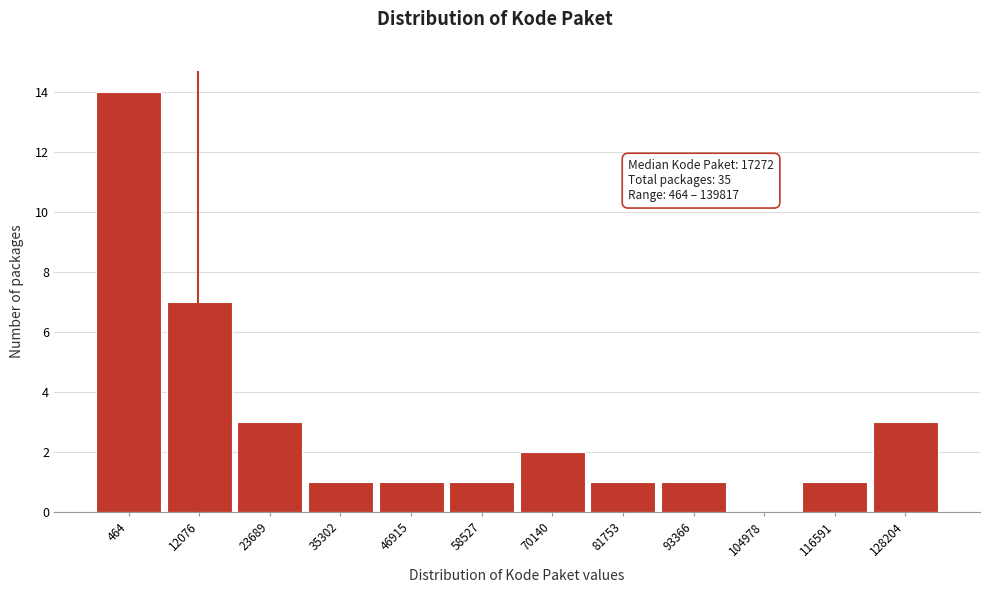

Reading left to right, list all the values displayed in this chart.

464=14	12076=7	23689=3	35302=1	46915=1	58527=1	70140=2	81753=1	93366=1	104978=0	116591=1	128204=3